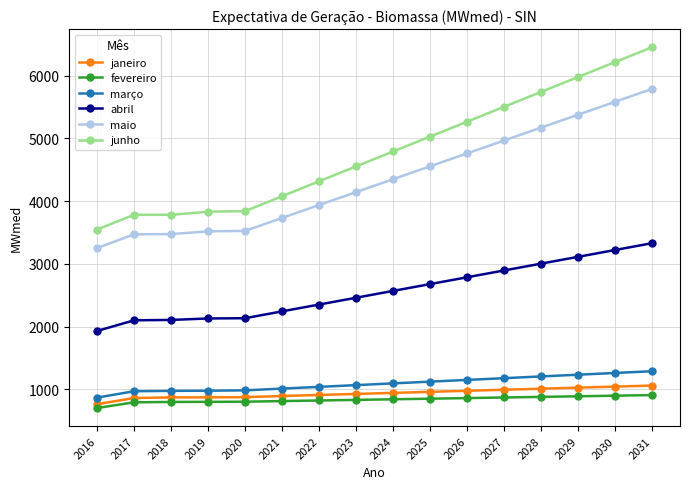

The value of abril at 2031 is 3329.8. True or false?

True